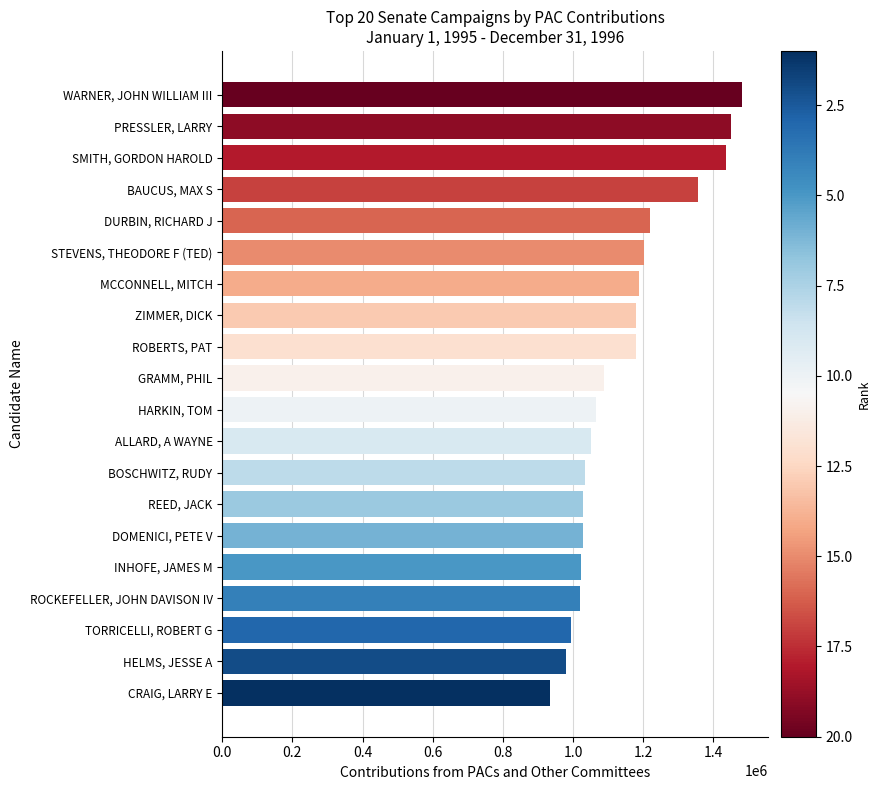

What is the label of the 9th bar from the bottom?

ALLARD, A WAYNE